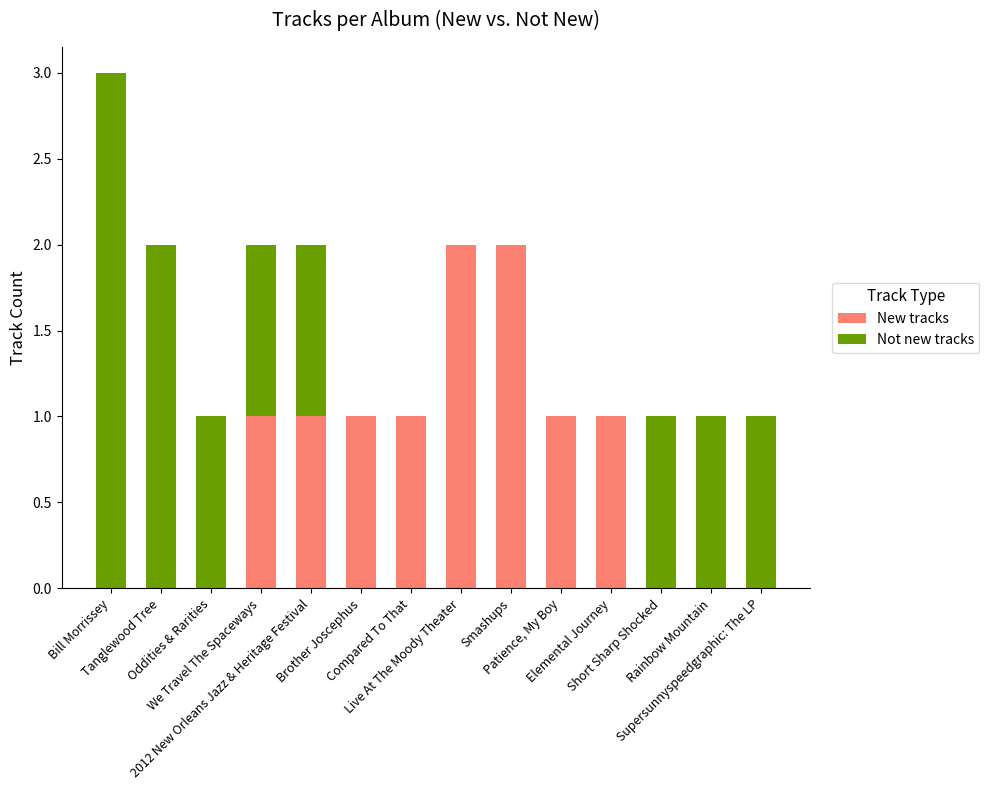

What is the sum of all New tracks values?

10